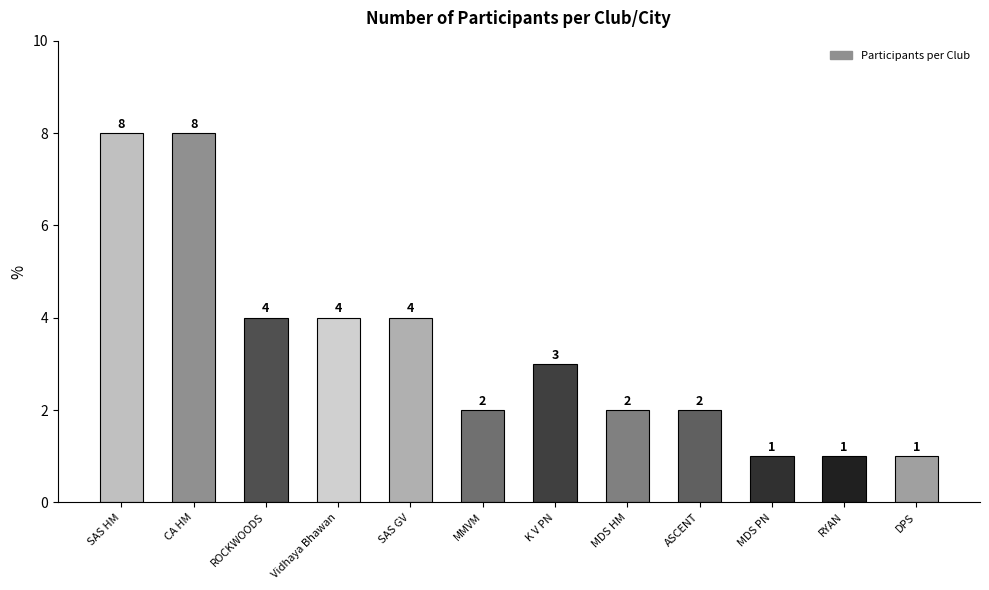

What is the greatest value displayed?

8